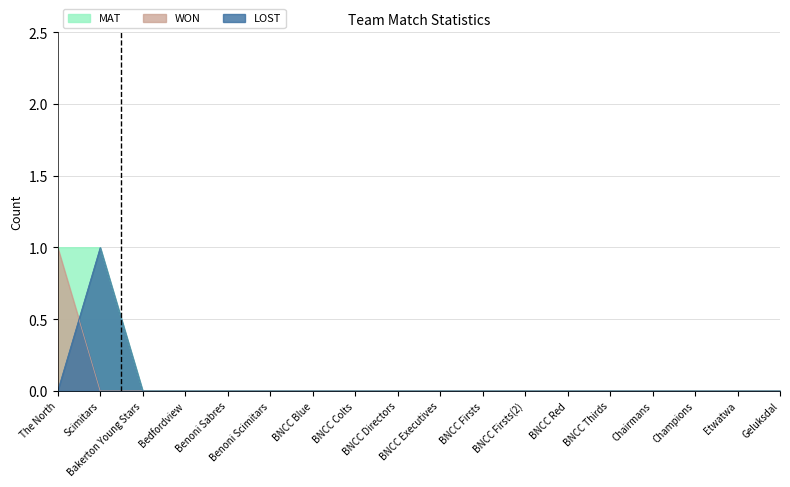

List the series in order of their peak value, highest first.

MAT, WON, LOST